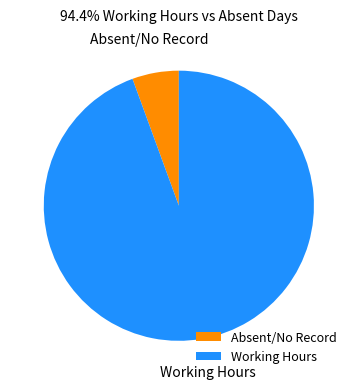

Rank the categories by value from lowest to highest.

Absent/No Record, Working Hours